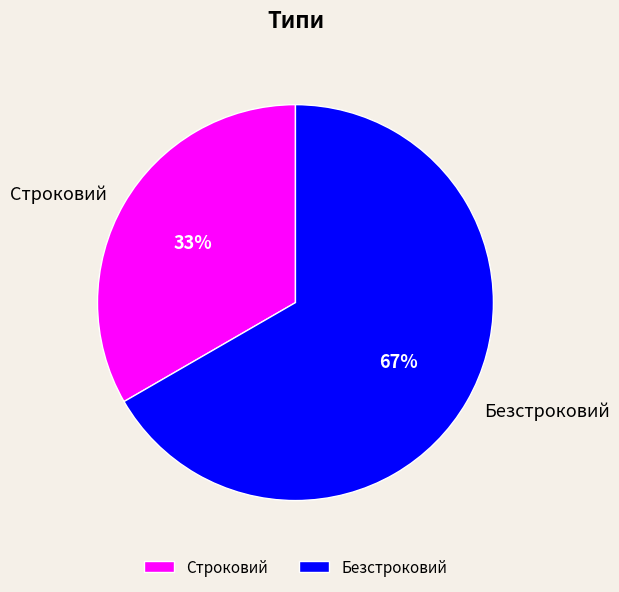

To the nearest percent, what percentage of the pie is Строковий?

33%